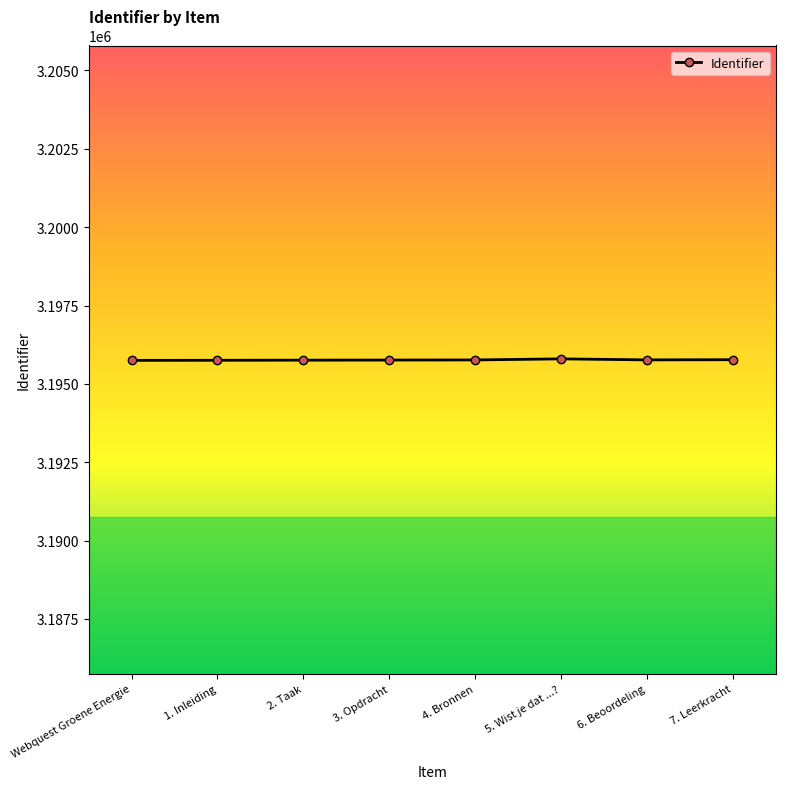

What is the greatest value displayed?

3195797